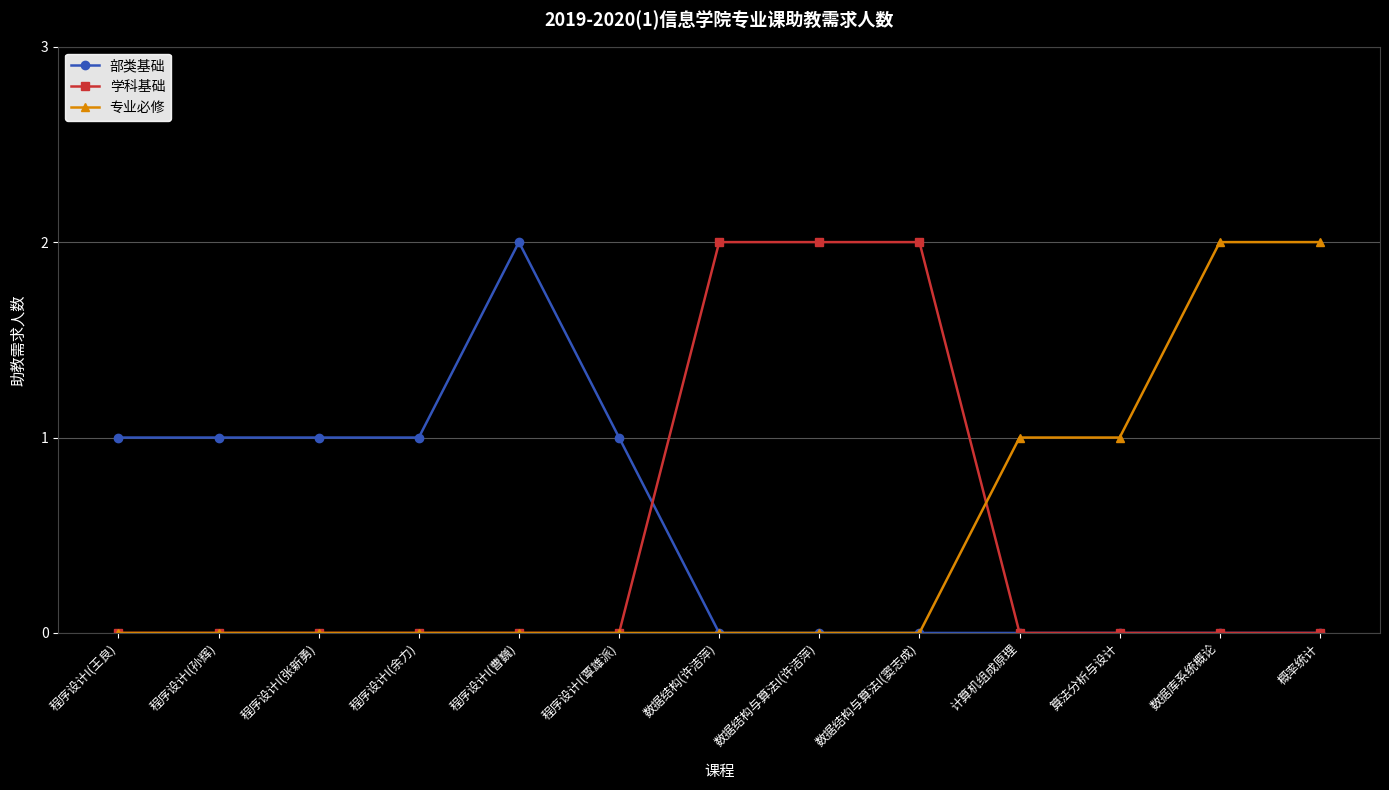

Is the value of 部类基础 at 程序设计I(张新勇) greater than the value of 学科基础 at 概率统计?

Yes